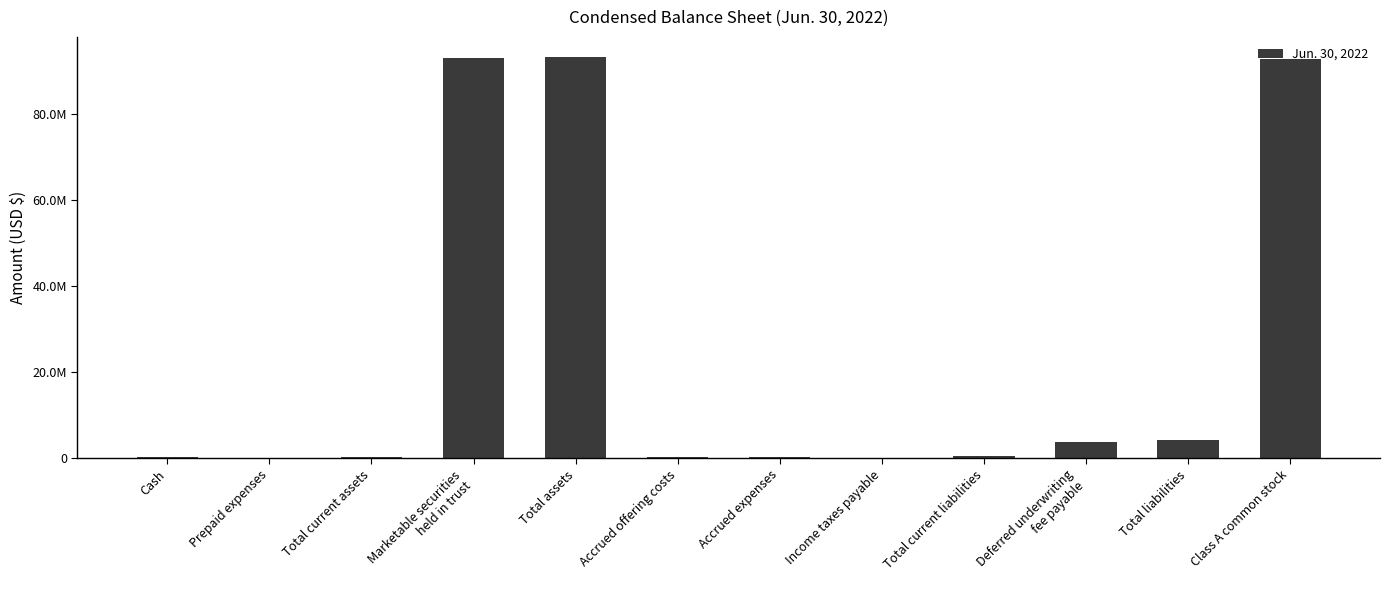

Are the bars horizontal?

No